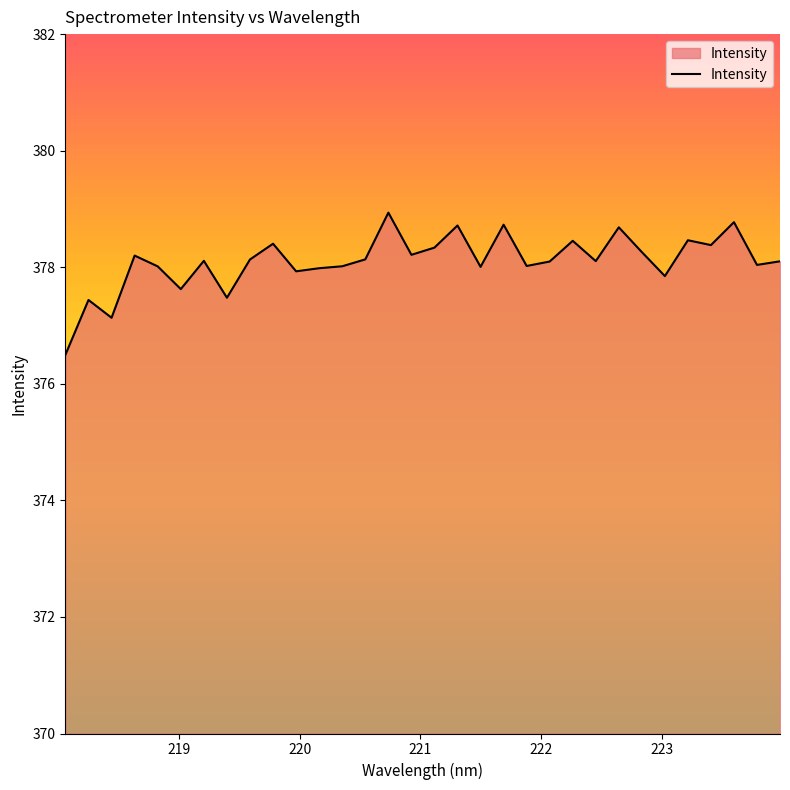

Does the chart have visible grid lines?

No